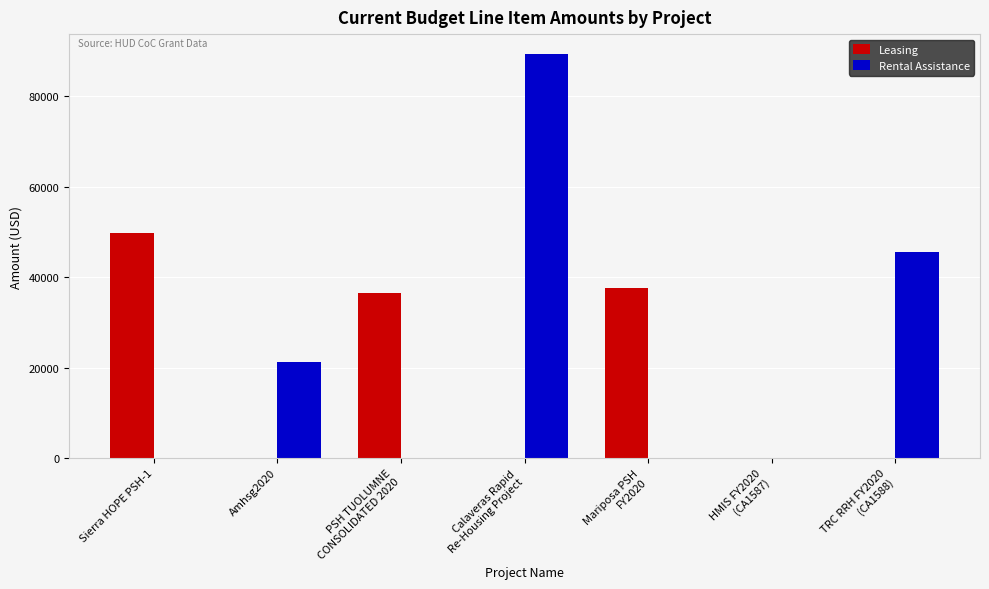

The Leasing series shows 0 at Amhsg2020. True or false?

True